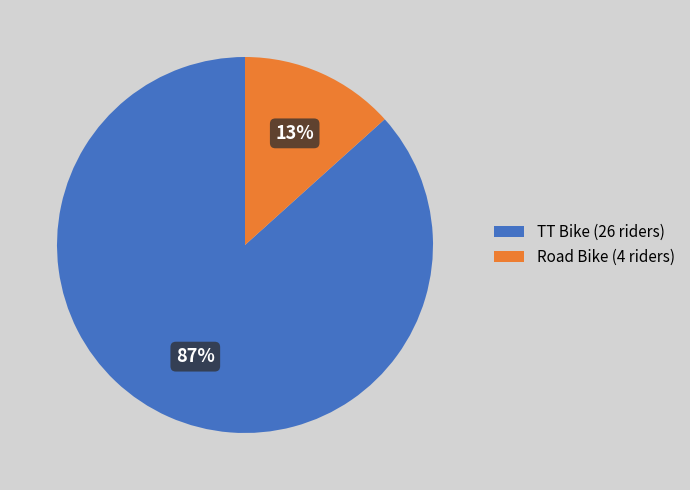

Which category has the biggest portion of the pie?

TT Bike